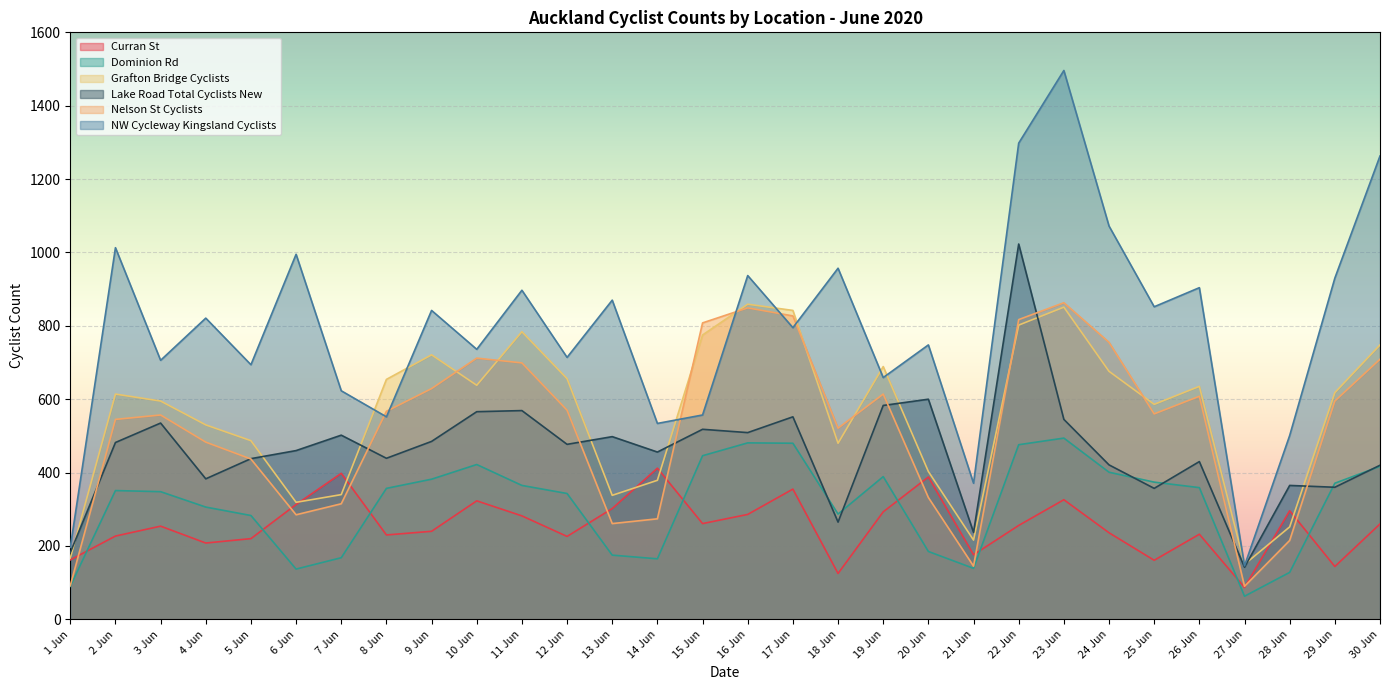

At which label does Nelson St Cyclists reach its peak?

23 Jun